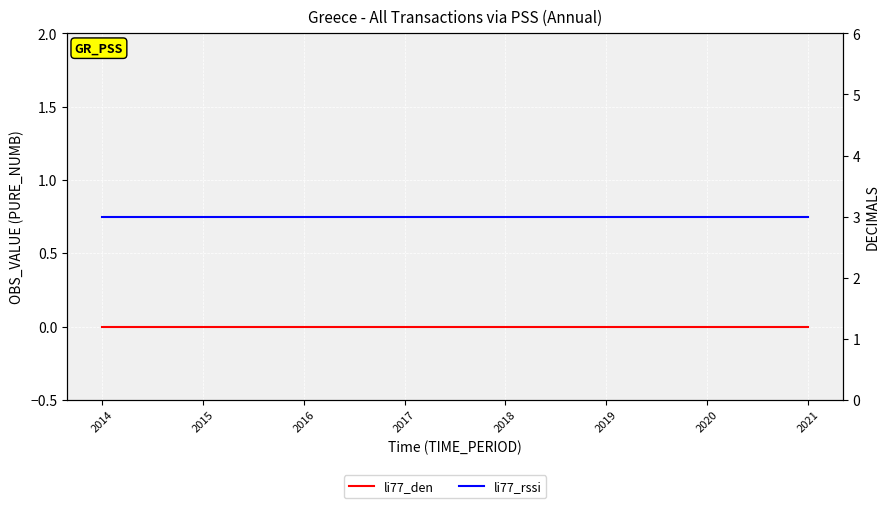

At which category is the sum across all series the highest?

2014